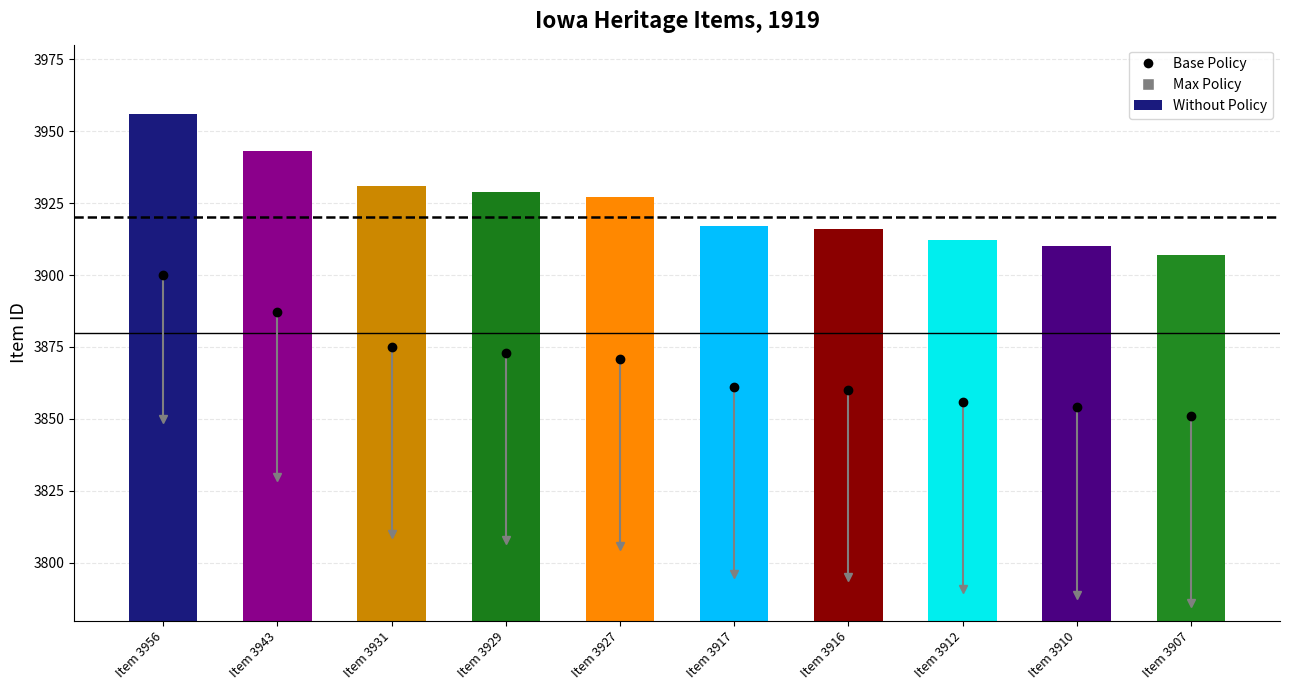

Does the chart contain any negative values?

No